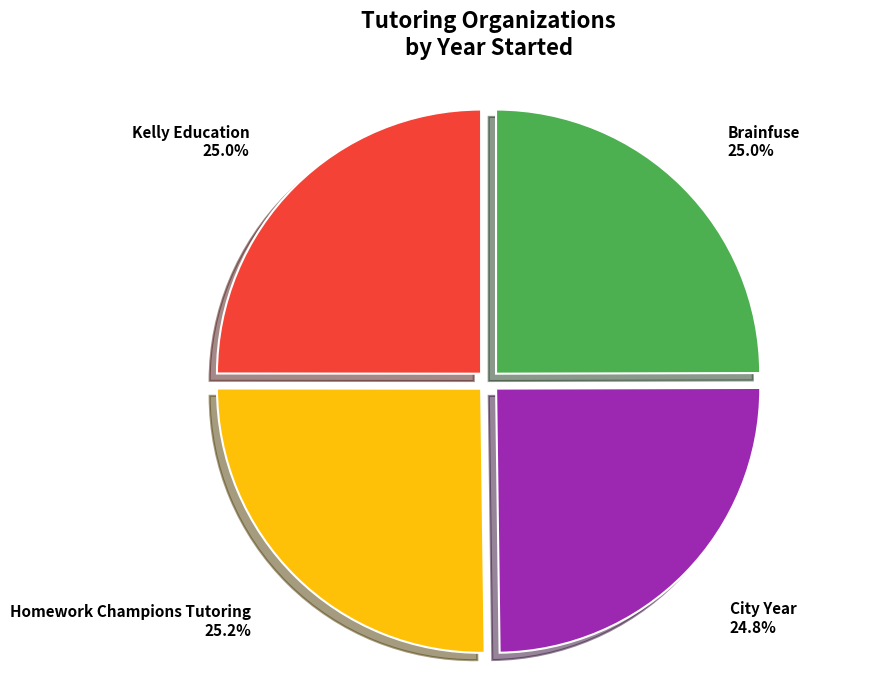

To the nearest percent, what percentage of the pie is City Year?

25%